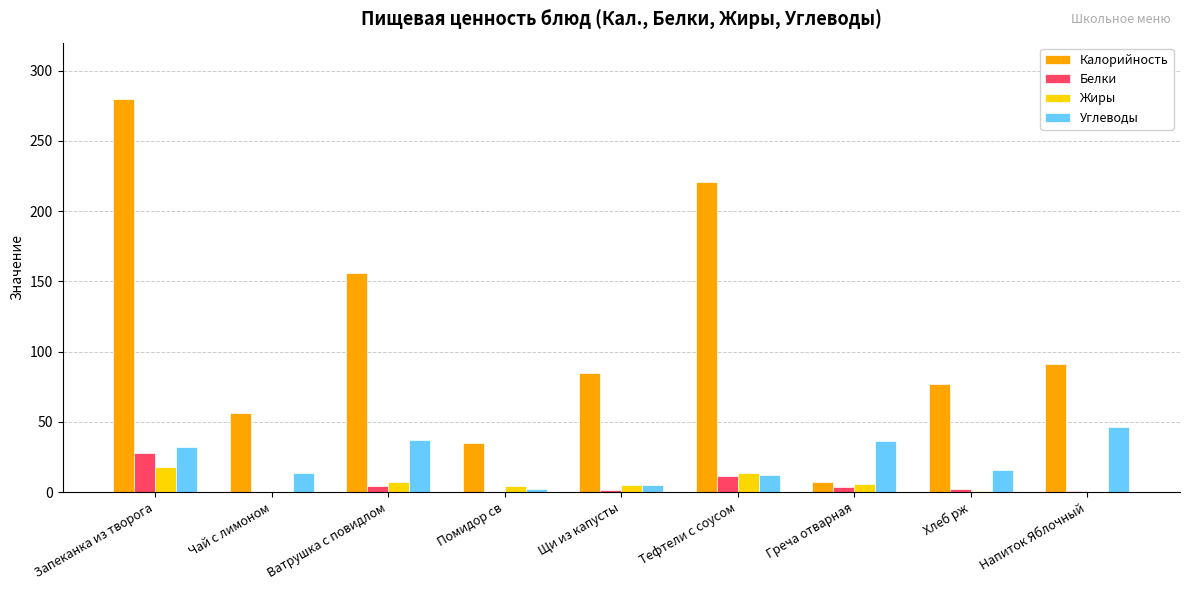

True or false: Калорийность has a value of 7.0 at Греча отварная.

True